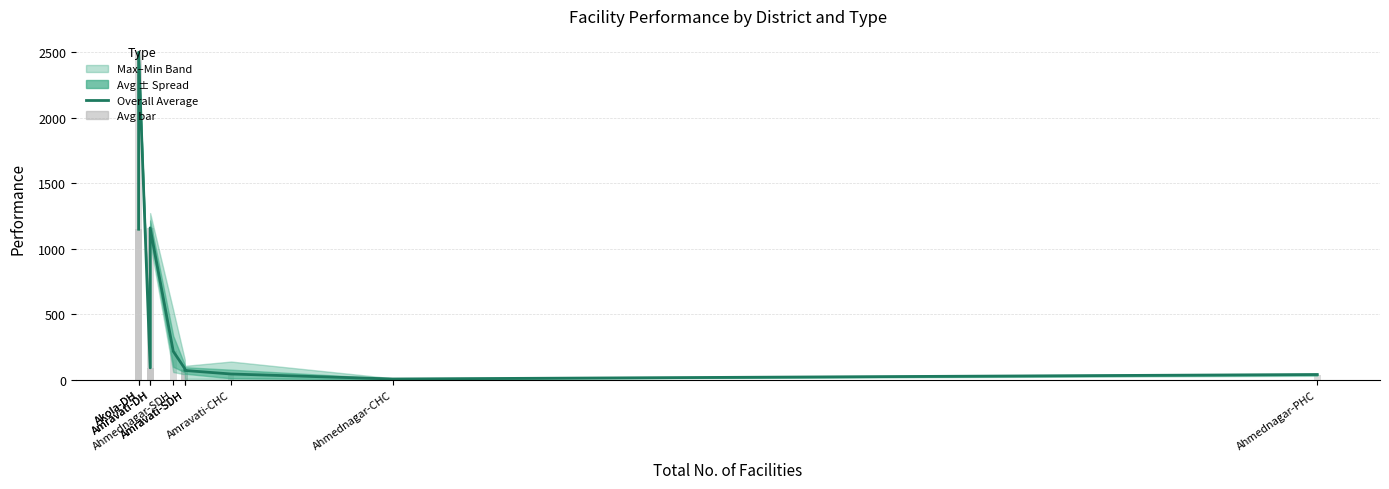

What is the value of the Avg bar bar at the 3rd from the left?

90